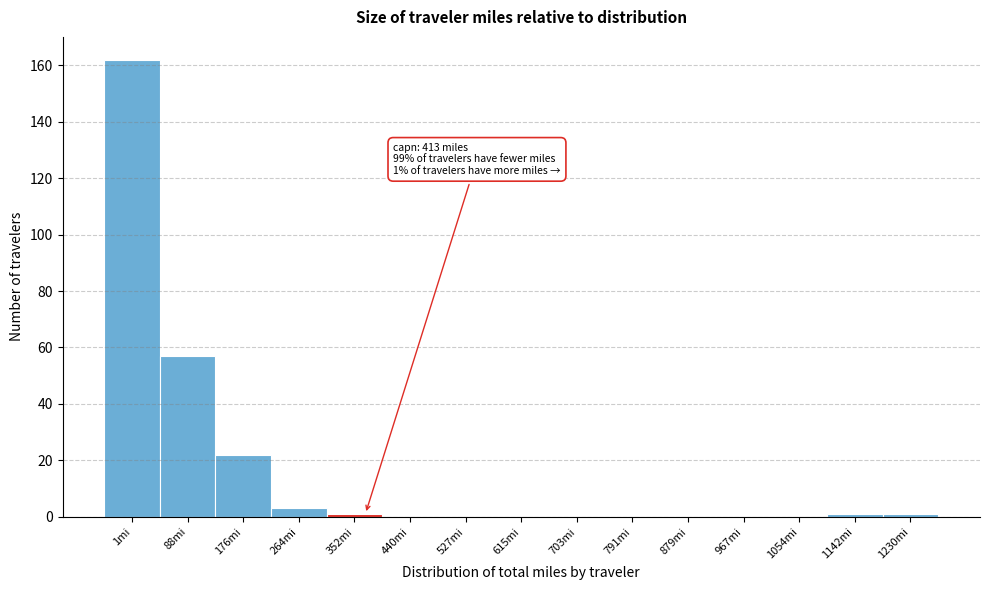

Reading right to left, what are all the values shown in this chart?

1230mi=1	1142mi=1	1054mi=0	967mi=0	879mi=0	791mi=0	703mi=0	615mi=0	527mi=0	440mi=0	352mi=1	264mi=3	176mi=22	88mi=57	1mi=162